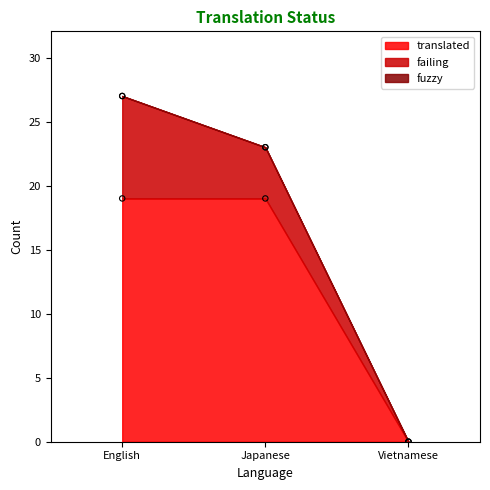

Which series has the largest total across all categories?

translated